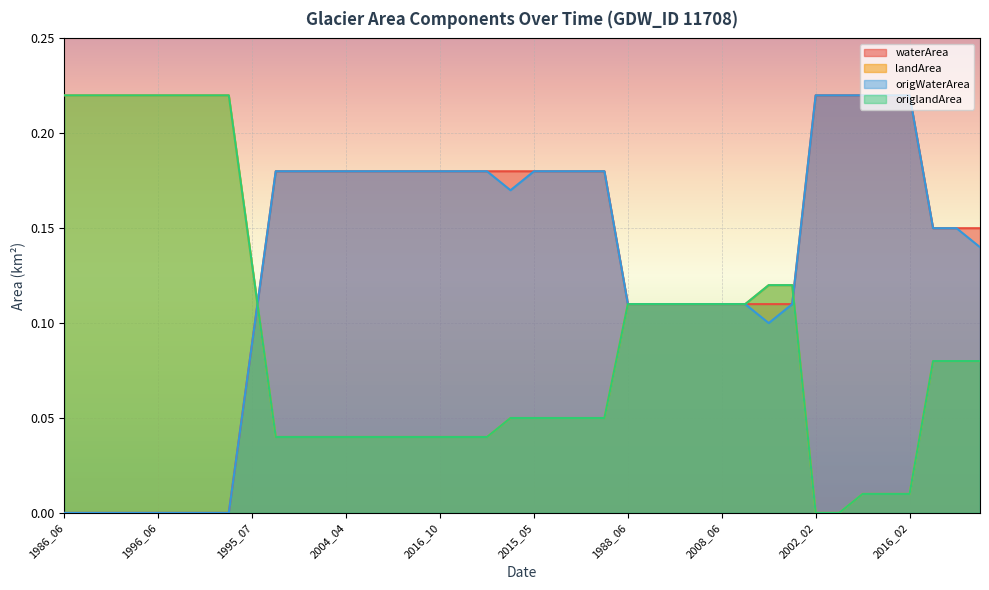

What is the average value of the origlandArea series?

0.1